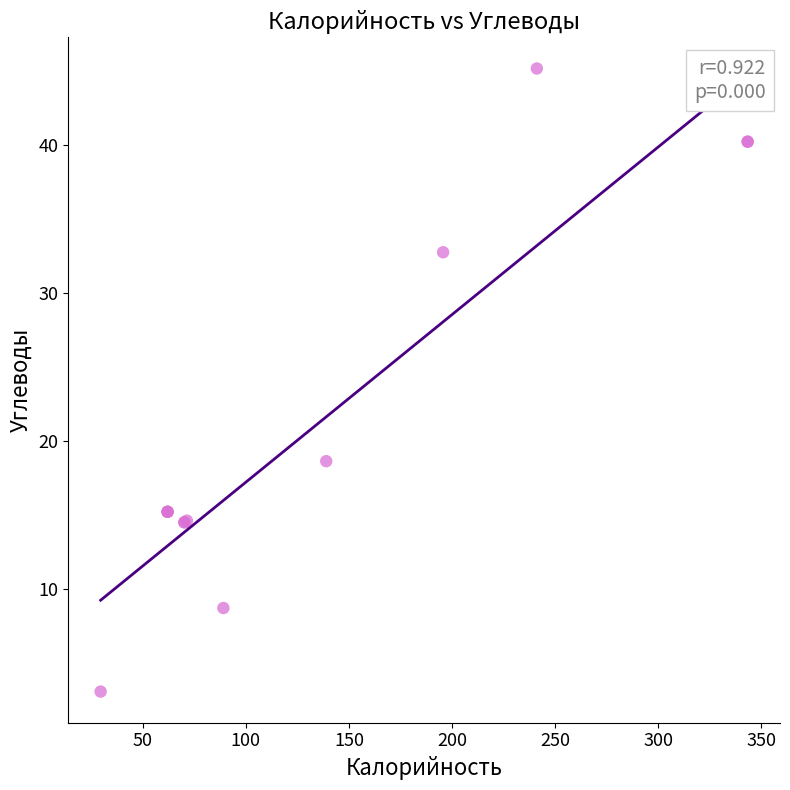

What Y value in the scatter plot is closest to 24?

18.6